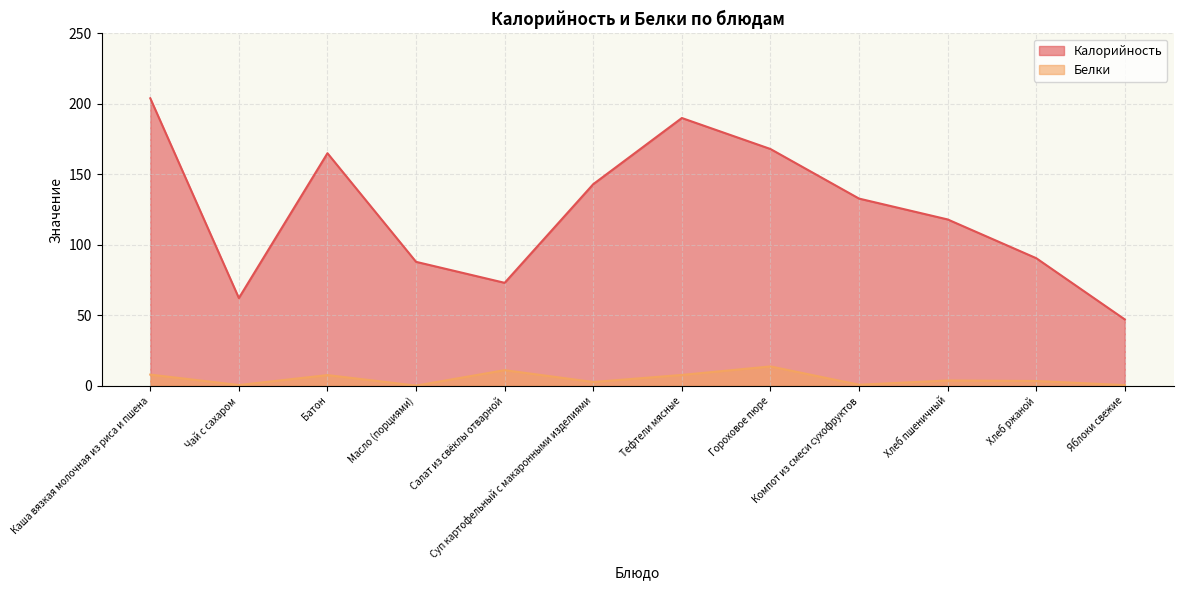

True or false: Калорийность has more than 0 points higher than both neighbors.

True